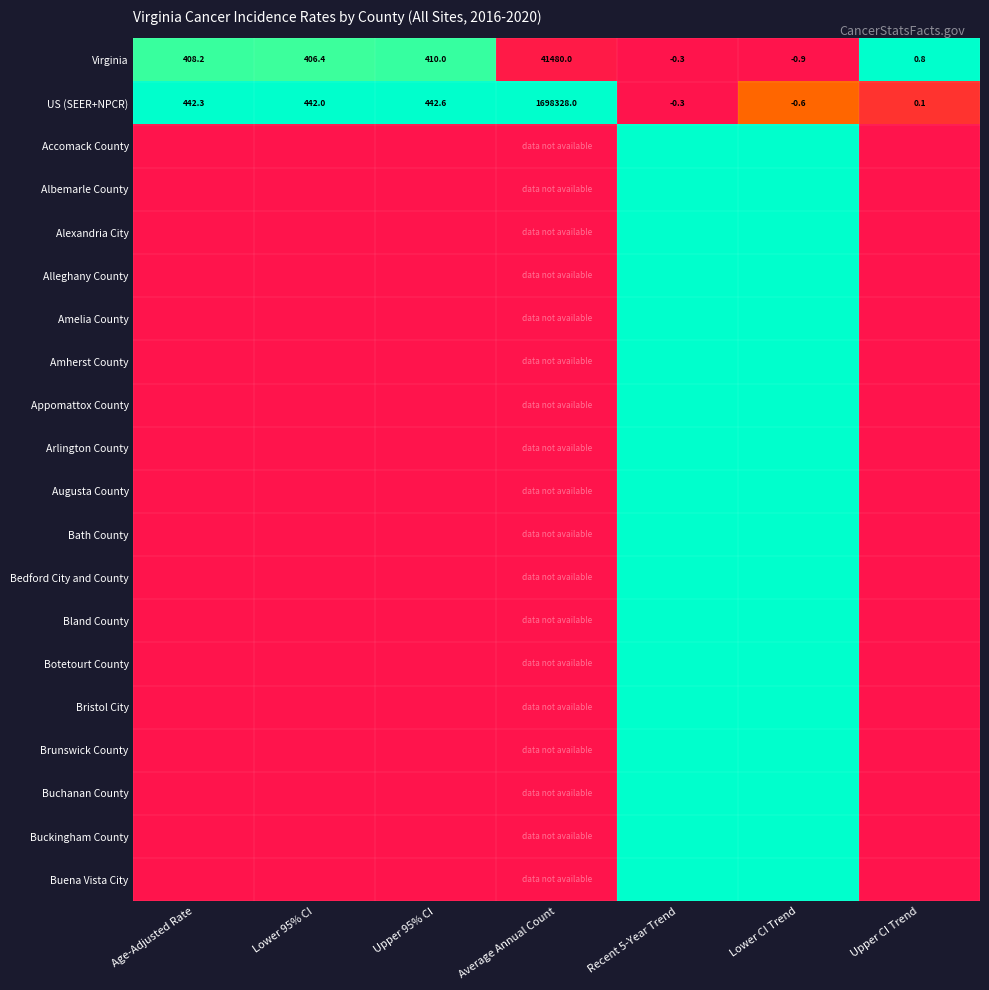

At which label does US (SEER+NPCR) first exceed 442?

Age-Adjusted Rate